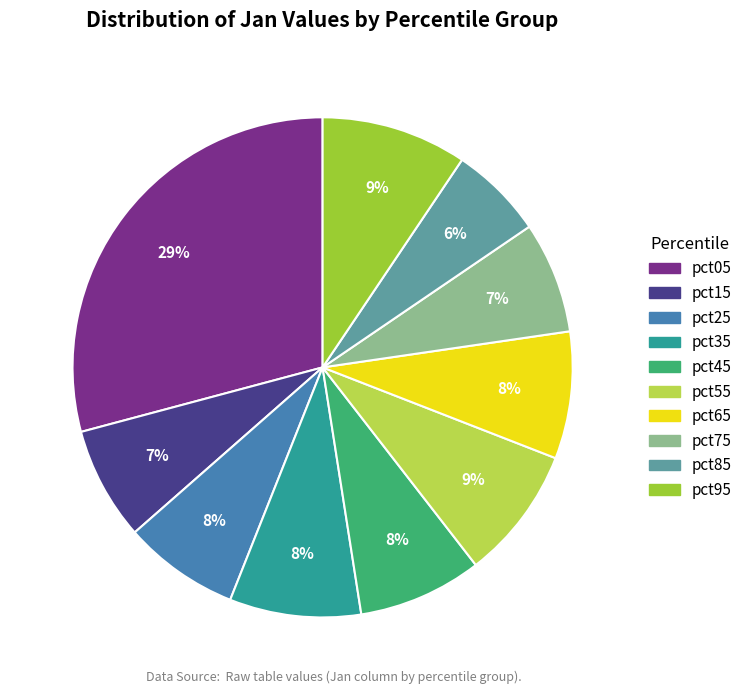

Do pct55 and pct25 together represent more than half of the pie?

No